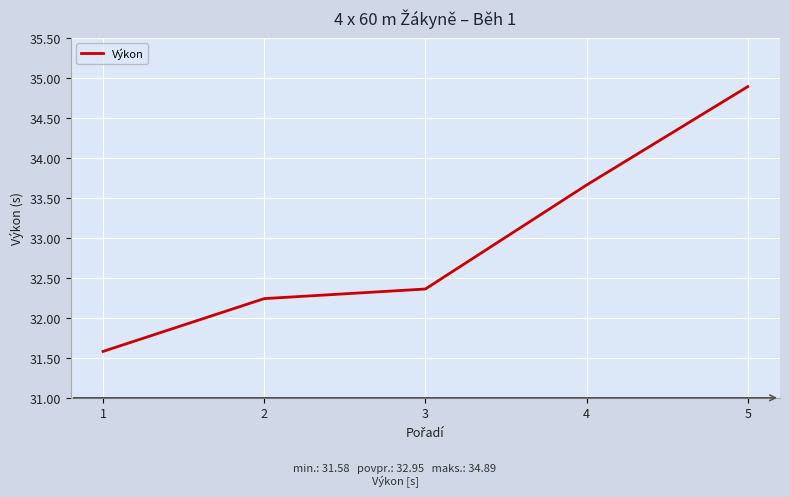

Reading left to right, extract all data points from this chart.

1=31.6	2=32.2	3=32.4	4=33.7	5=34.9